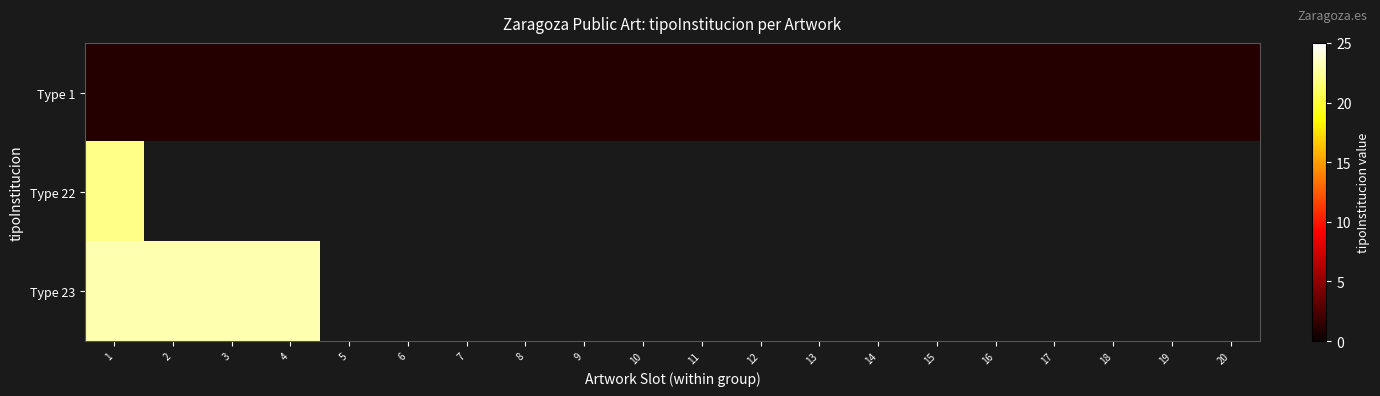

At which label does Type 1 reach its peak?

1